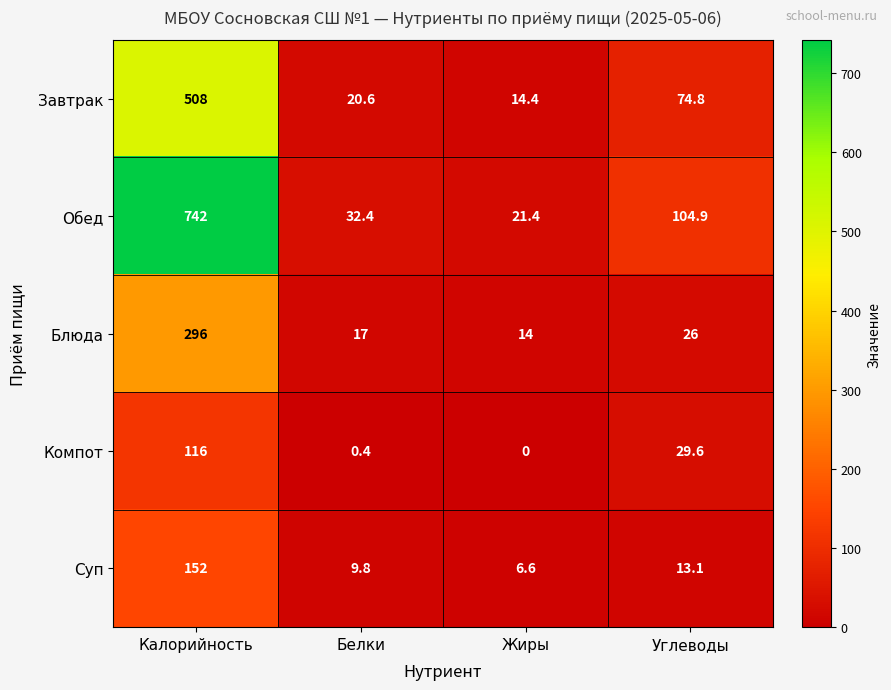

Which series changed the most between Калорийность and Жиры?

Обед